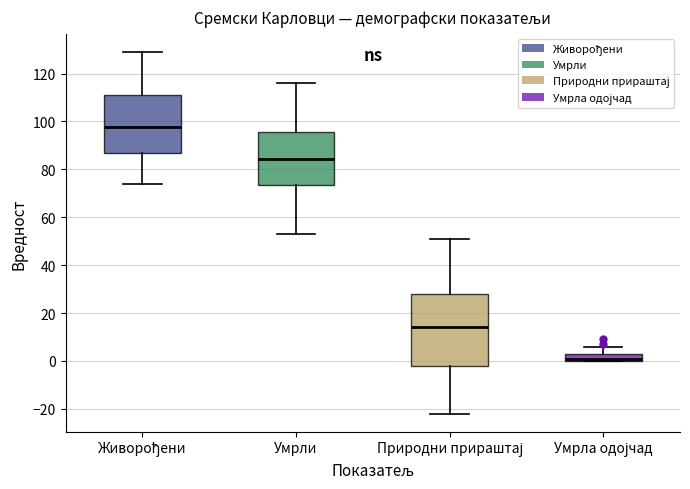

Which box's median line is the lowest?

Умрла одојчад